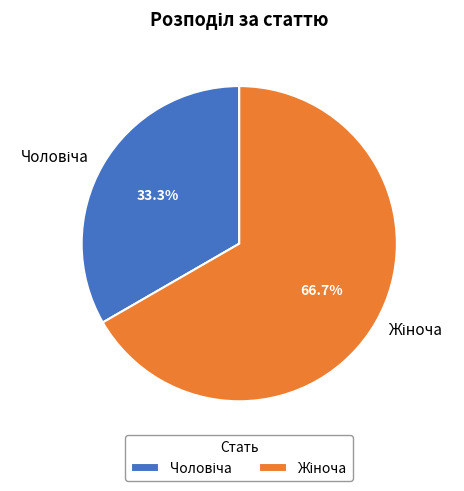

Is there a majority slice in this chart?

Yes